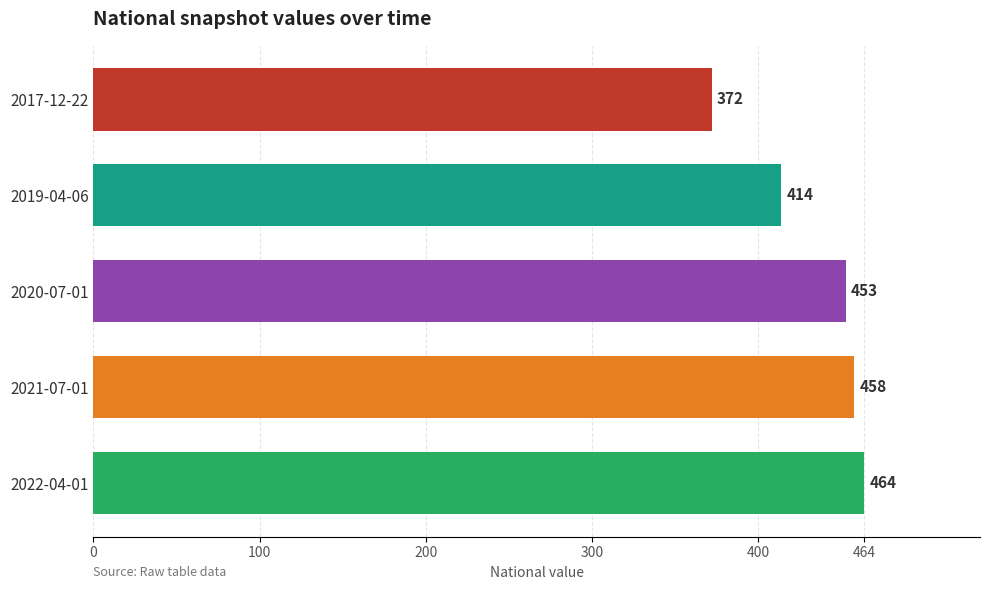

What is the average value?

432